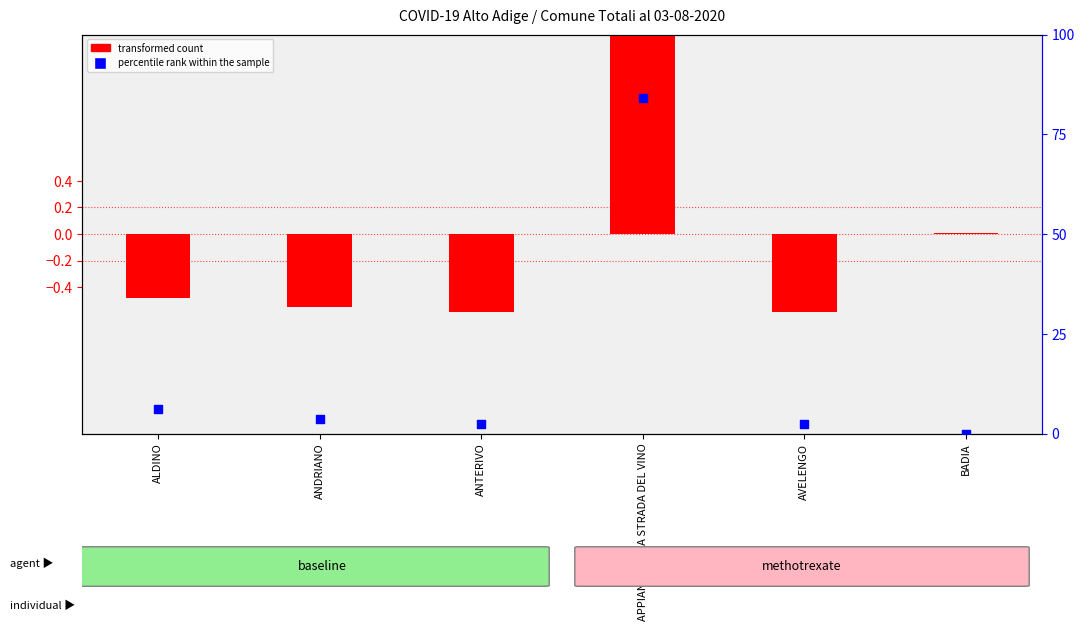

Which series reaches the minimum Y coordinate?

transformed count